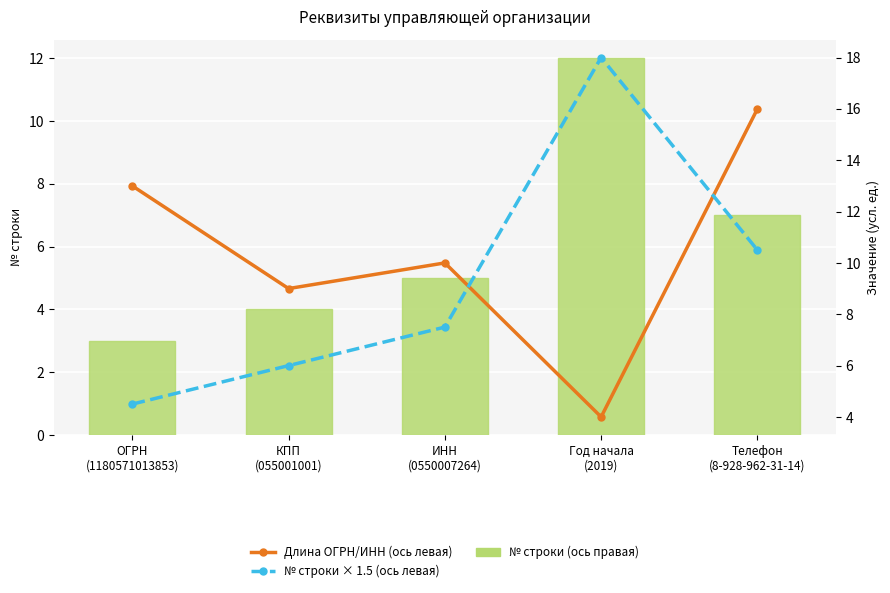

What is the sum of all № строки × 1.5 (ось левая) values?

46.5